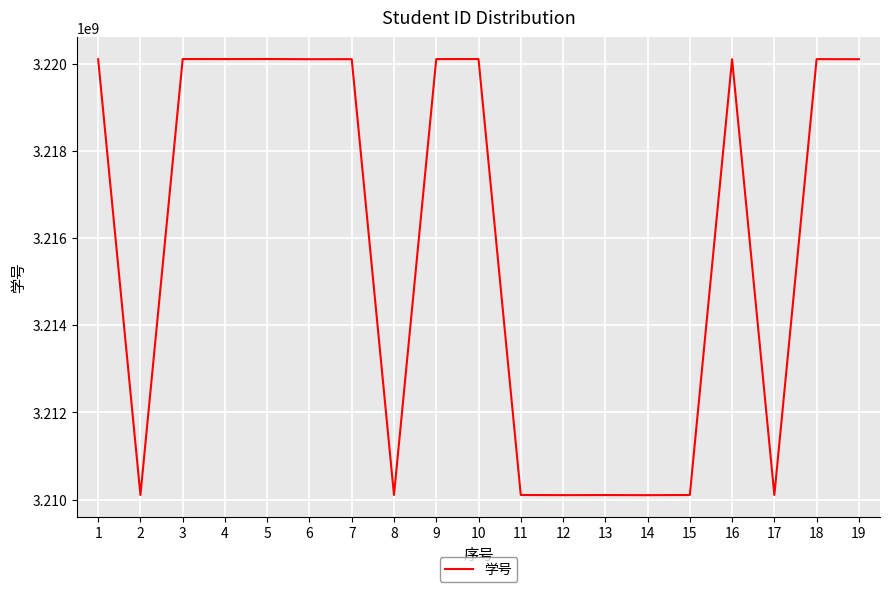

Approximately how many times larger is the value at 17 compared to 7?

1.0